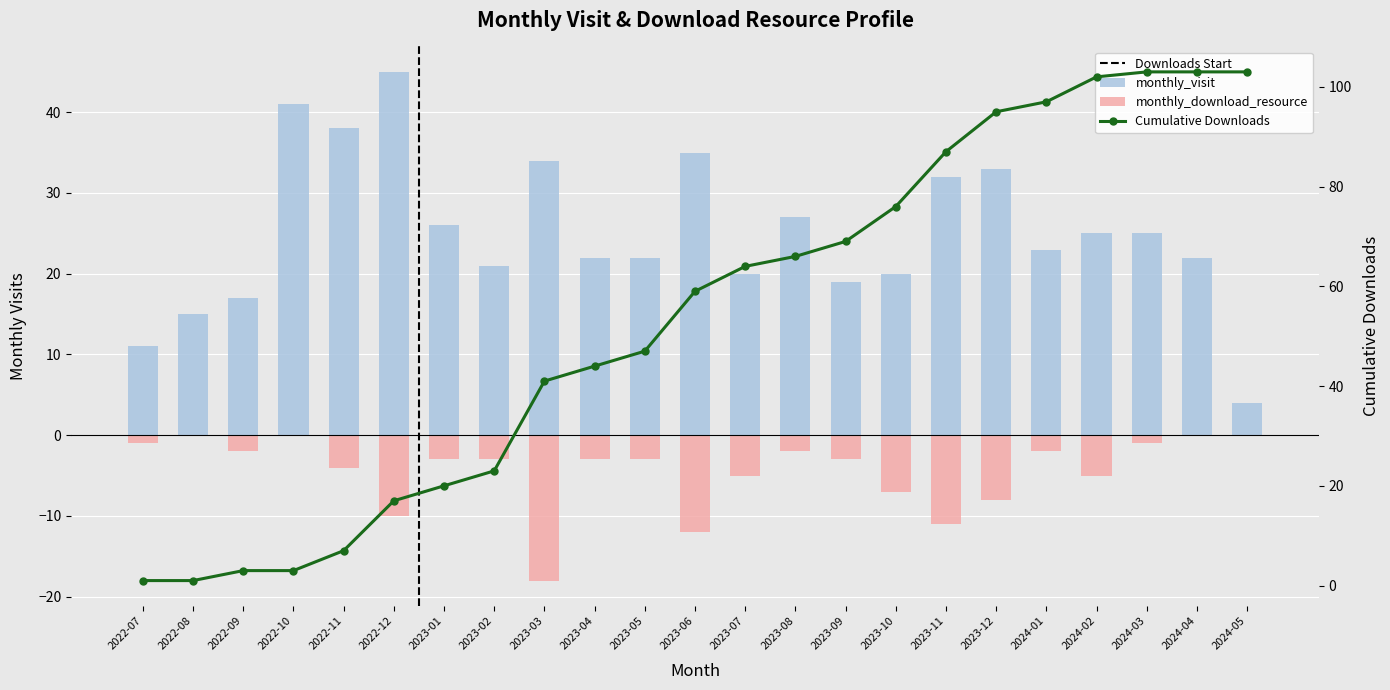

How many values in the monthly_download_resource series exceed -3?

9